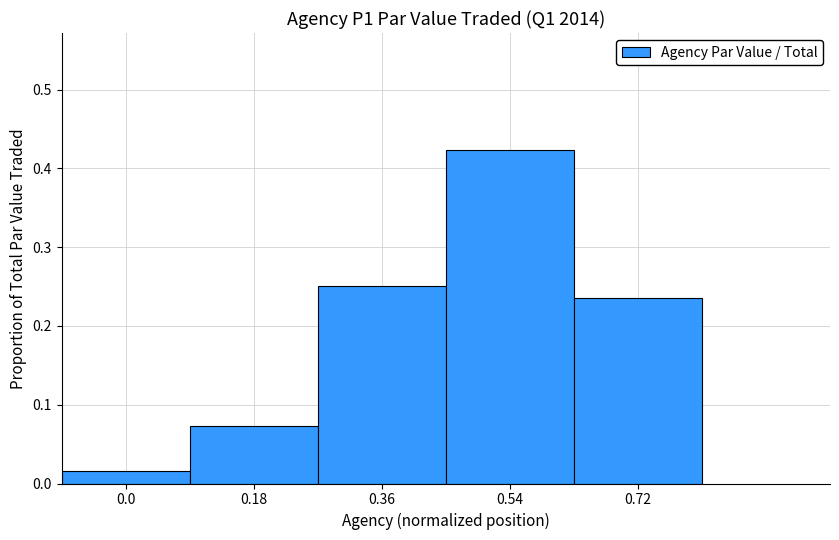

True or false: the data shows 0.0 at 0.18.

False